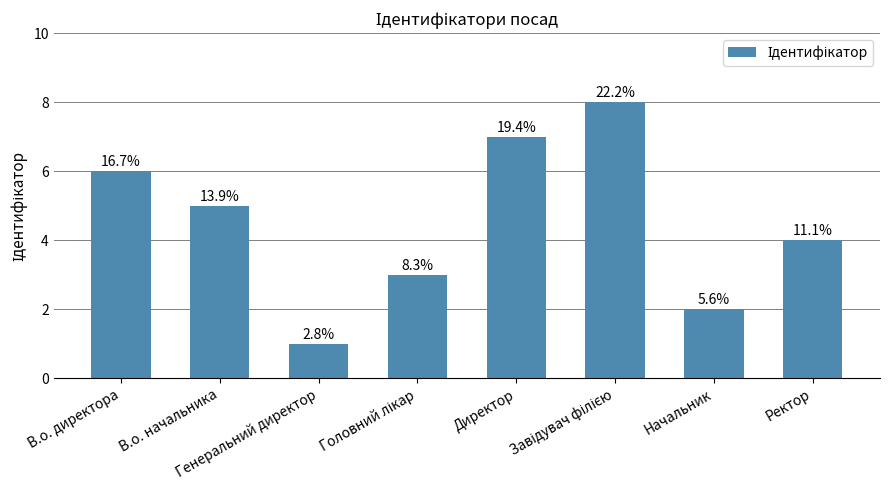

What is the sum of all values?

36